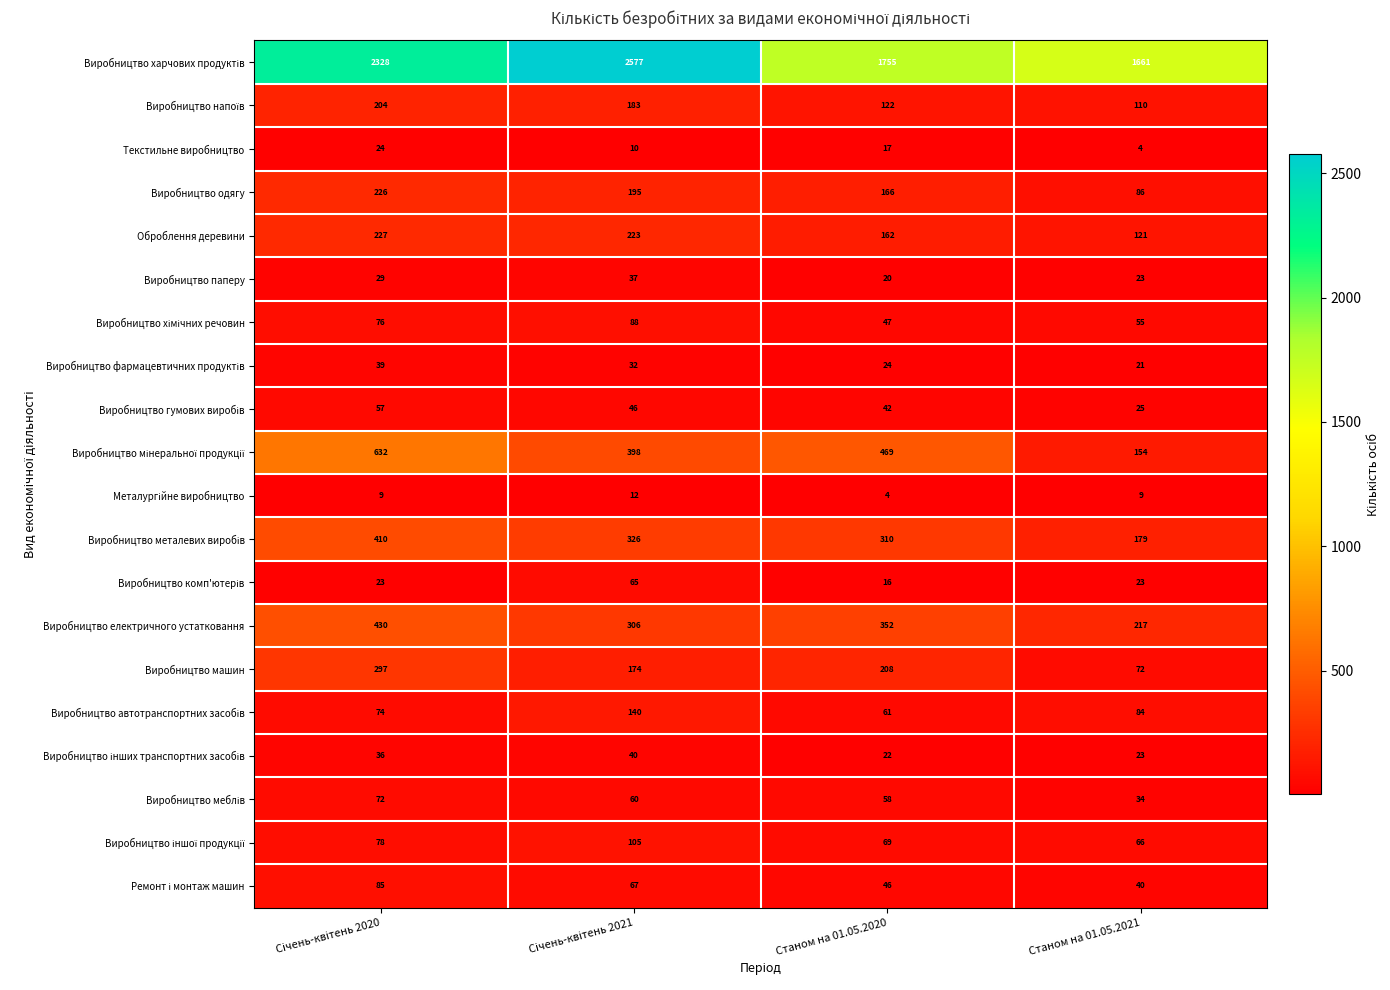

True or false: Виробництво одягу has a value of 86 at Станом на 01.05.2021.

True